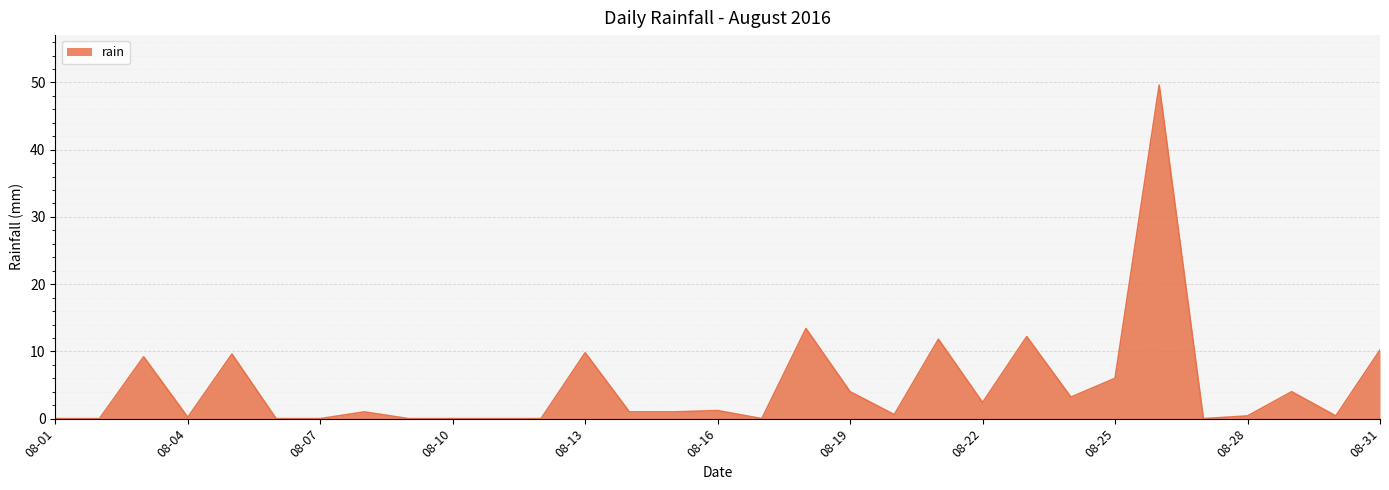

What is the greatest value displayed?

49.6